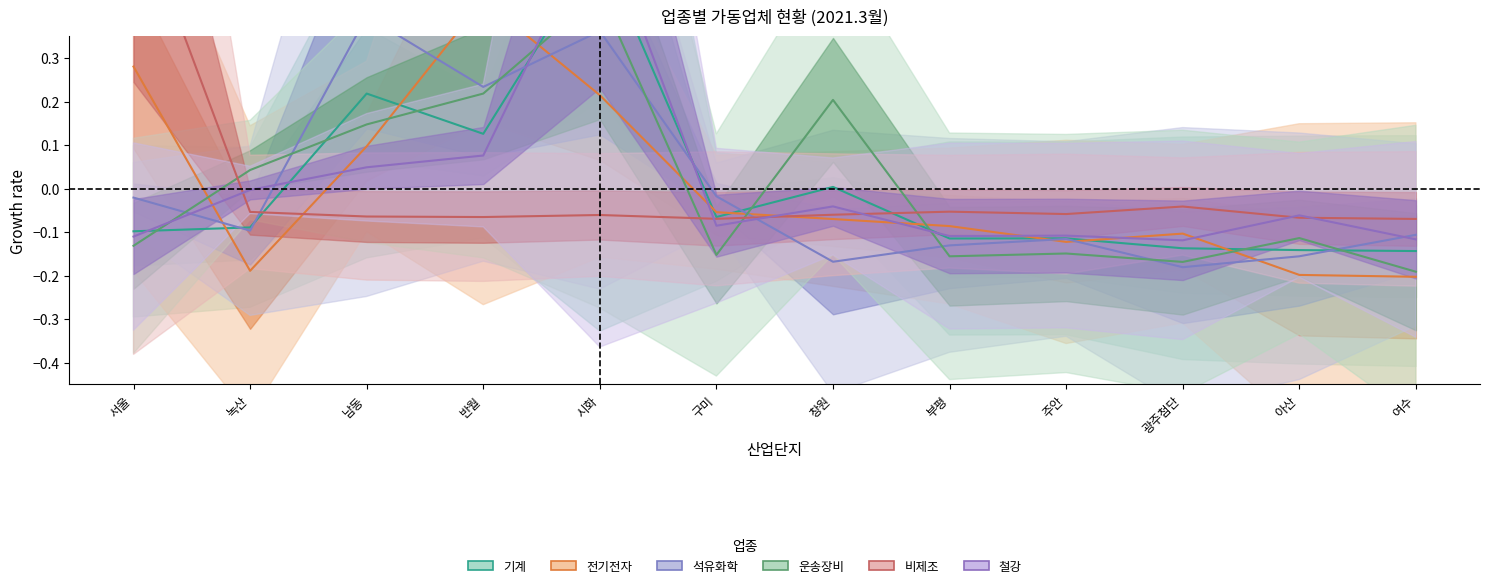

At which category does the chart reach its minimum across all series?

여수